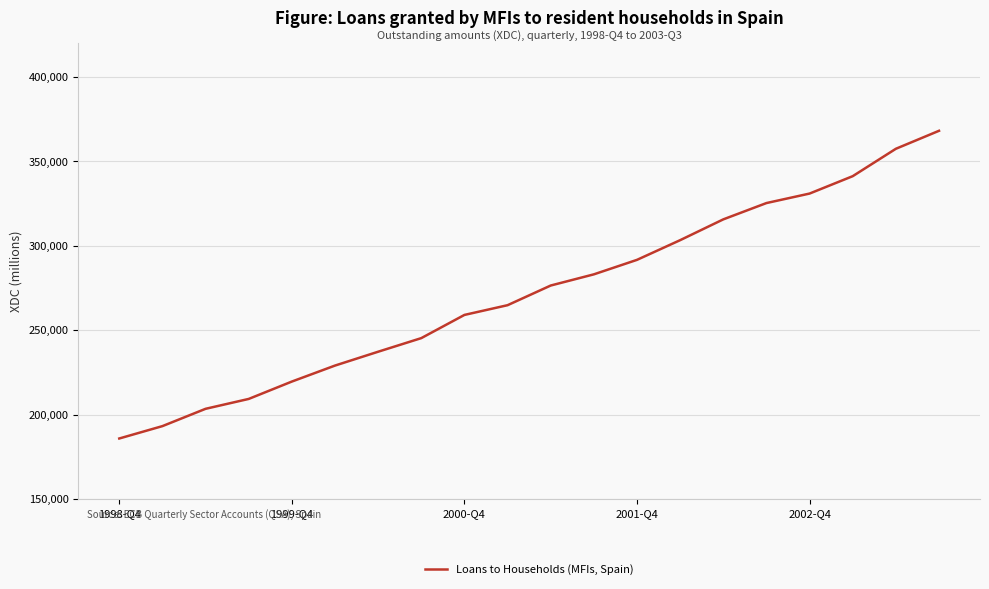

What is the difference between the maximum and minimum values?

182293